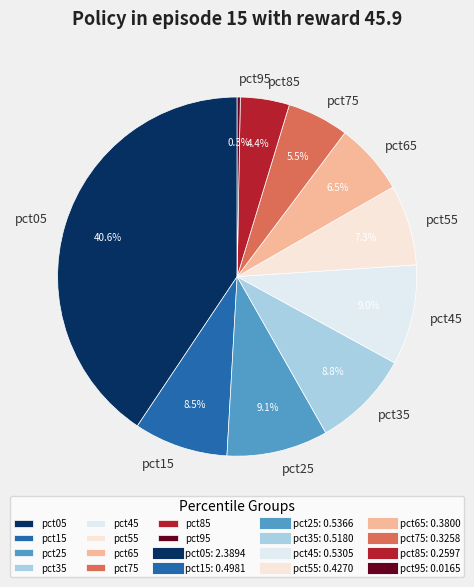

Count the number of slices in the pie.

10